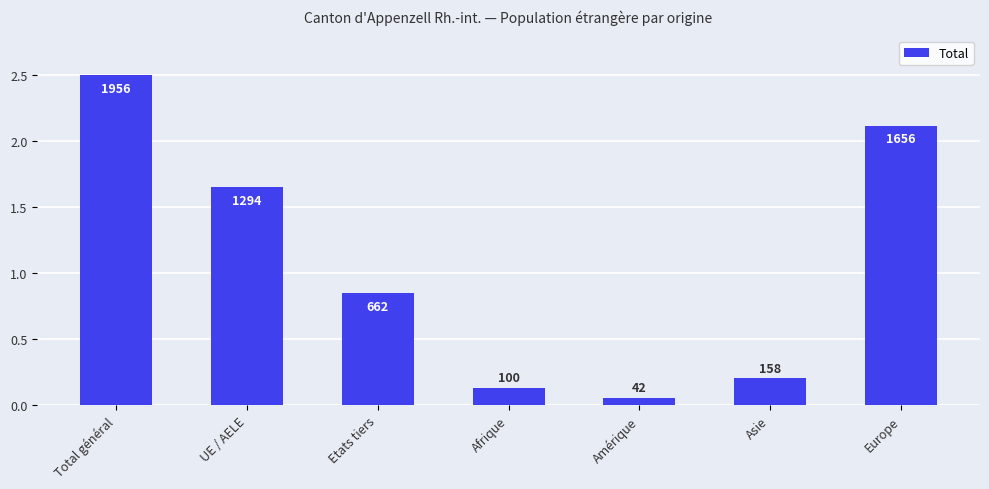

Are the bars horizontal?

No